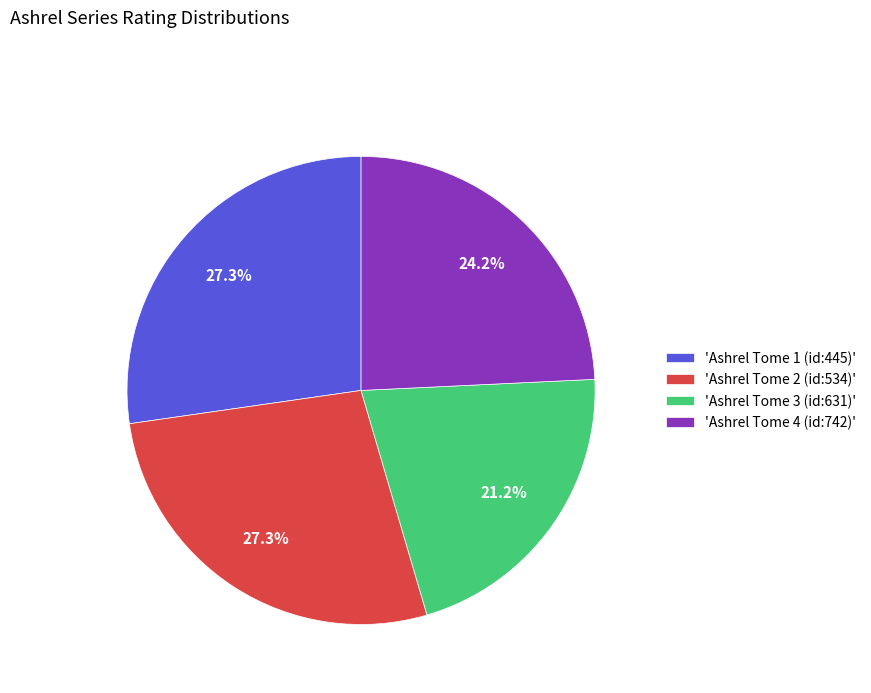

Approximately how many times larger is the value at 'Ashrel Tome 3 (id:631)' compared to 'Ashrel Tome 4 (id:742)'?

0.9